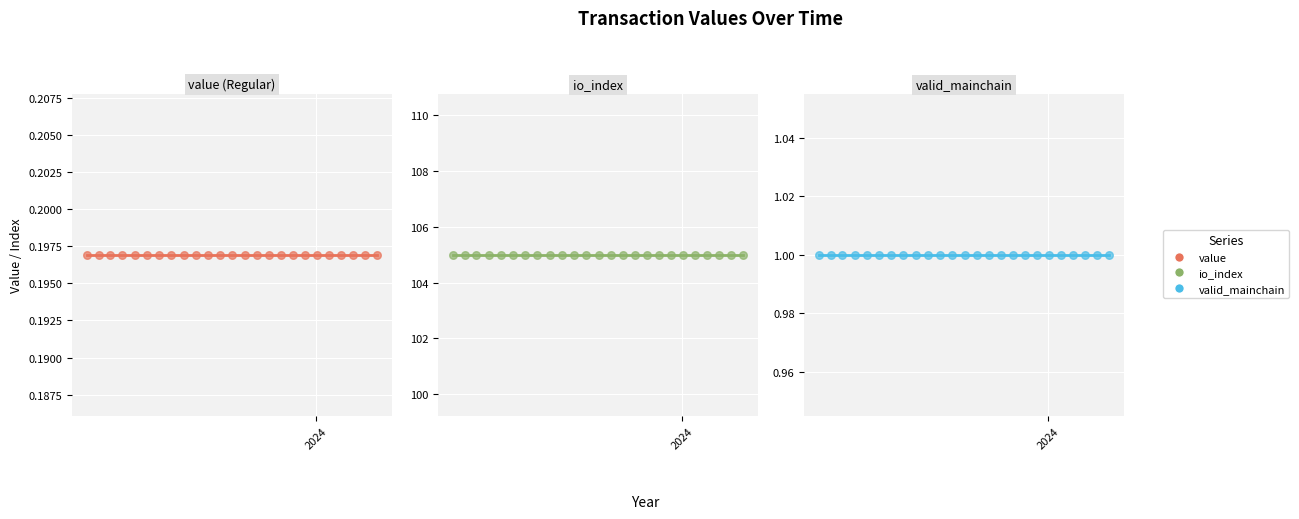

Which series has the largest Y range (max minus min)?

value